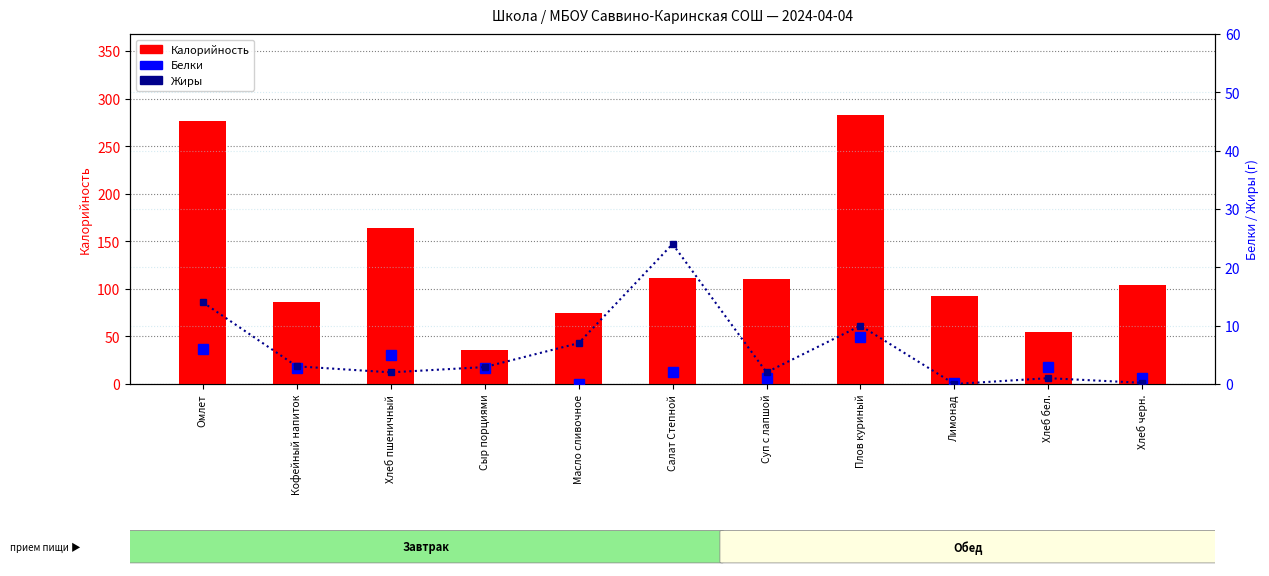

At how many categories does at least one series exceed 131?

3